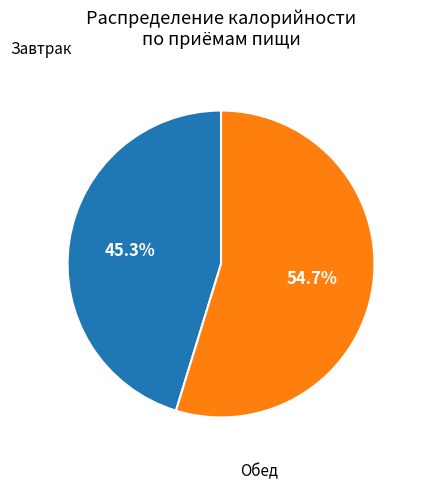

Does any single category account for the majority?

Yes